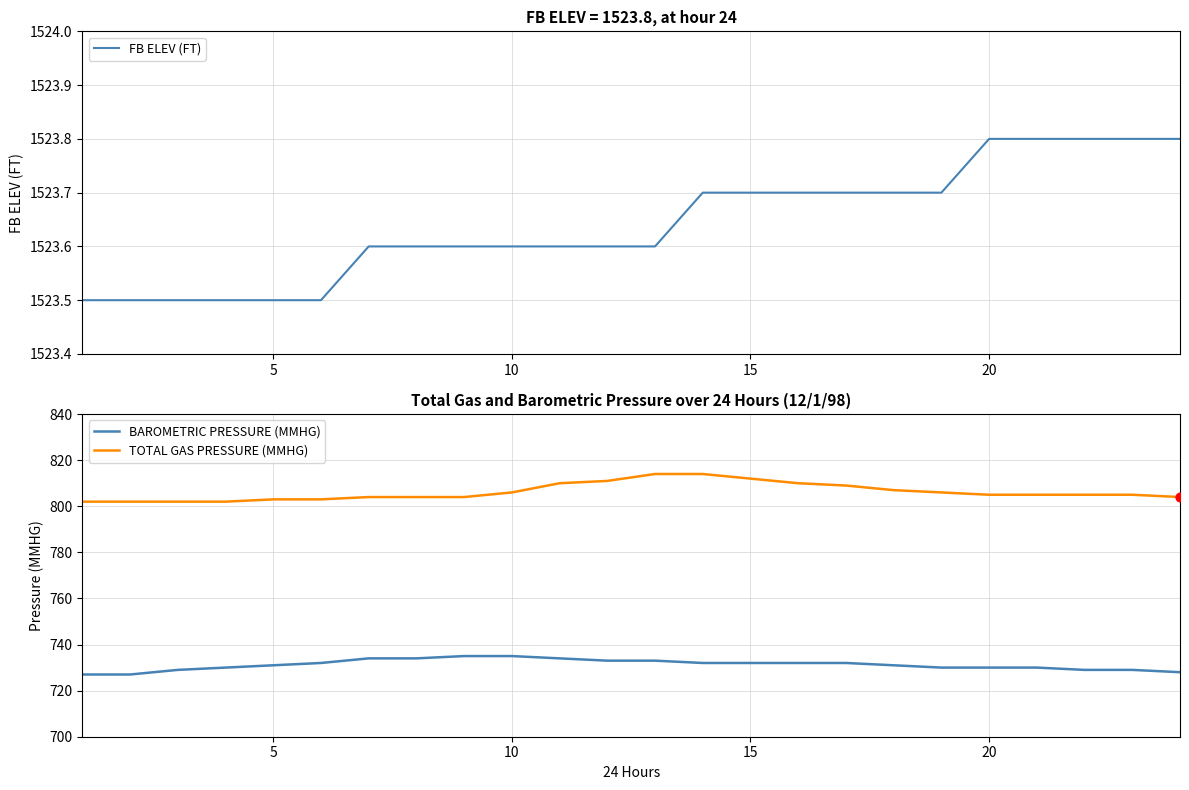

The BAROMETRIC PRESSURE (MMHG) series shows 735 at 10. True or false?

True